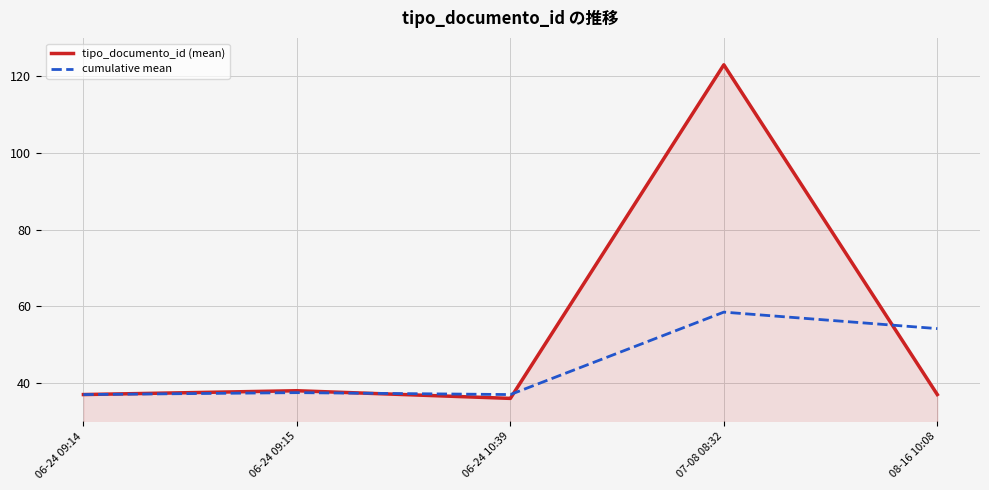

At which category is the sum across all series the highest?

07-08 08:32